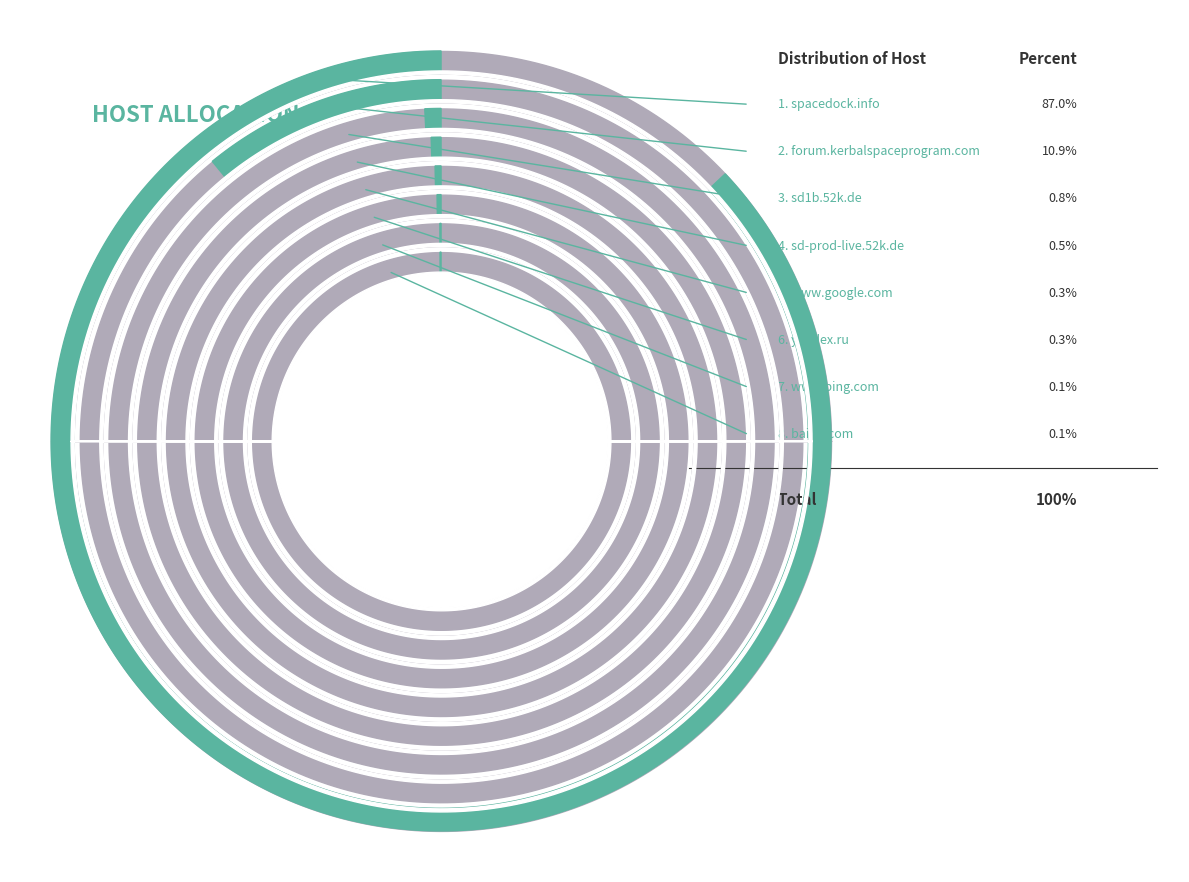

To the nearest percent, what portion does sd-prod-live.52k.de represent?

1%